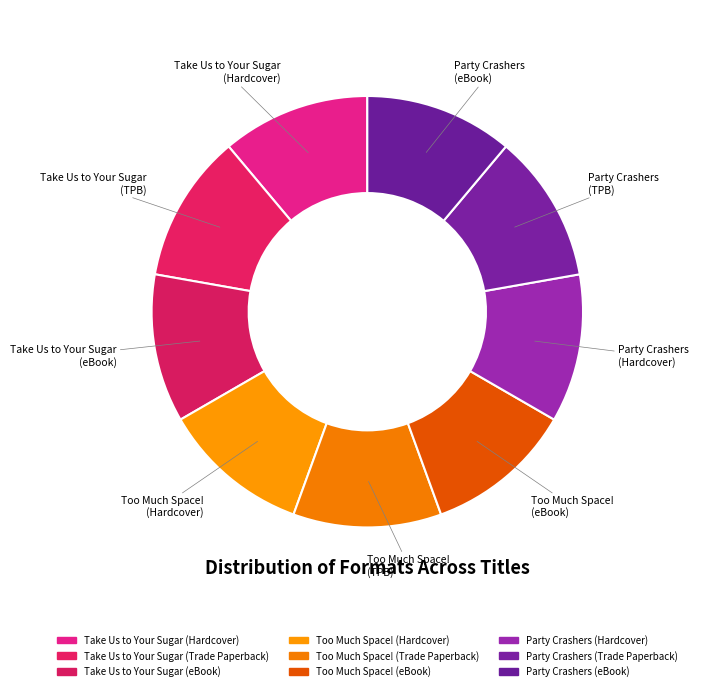

Count the number of slices in the pie.

9